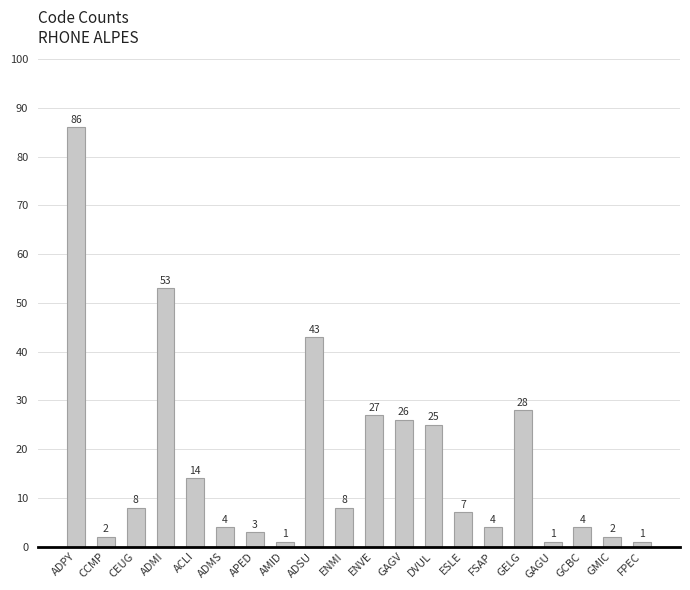

What value does the data have at ACLI?

14